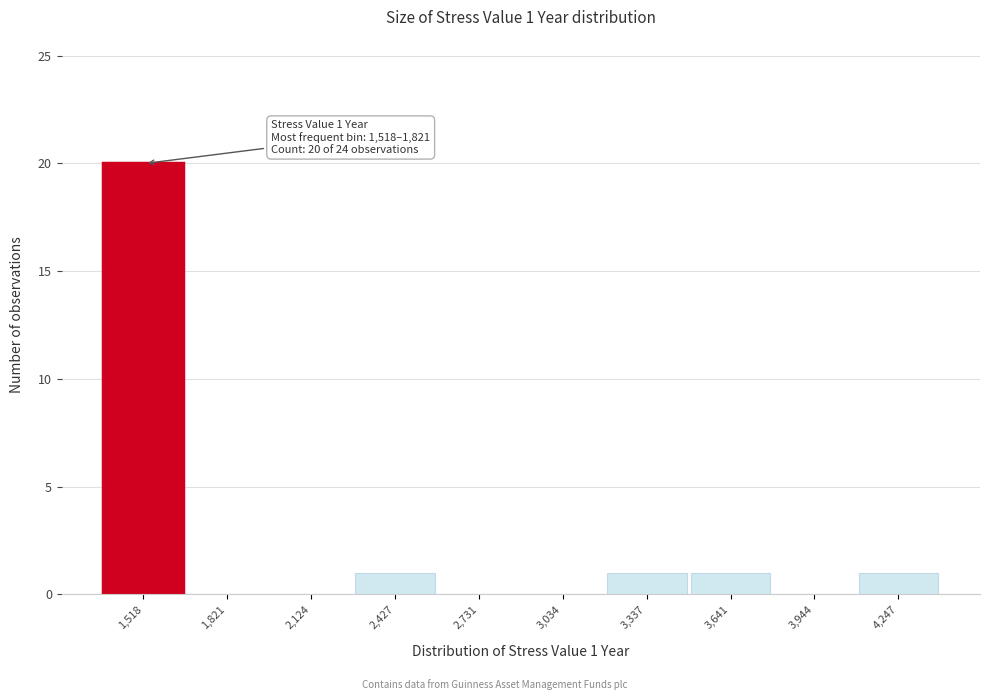

Reading right to left, what are all the values shown in this chart?

4,247=1	3,944=0	3,641=1	3,337=1	3,034=0	2,731=0	2,427=1	2,124=0	1,821=0	1,518=20